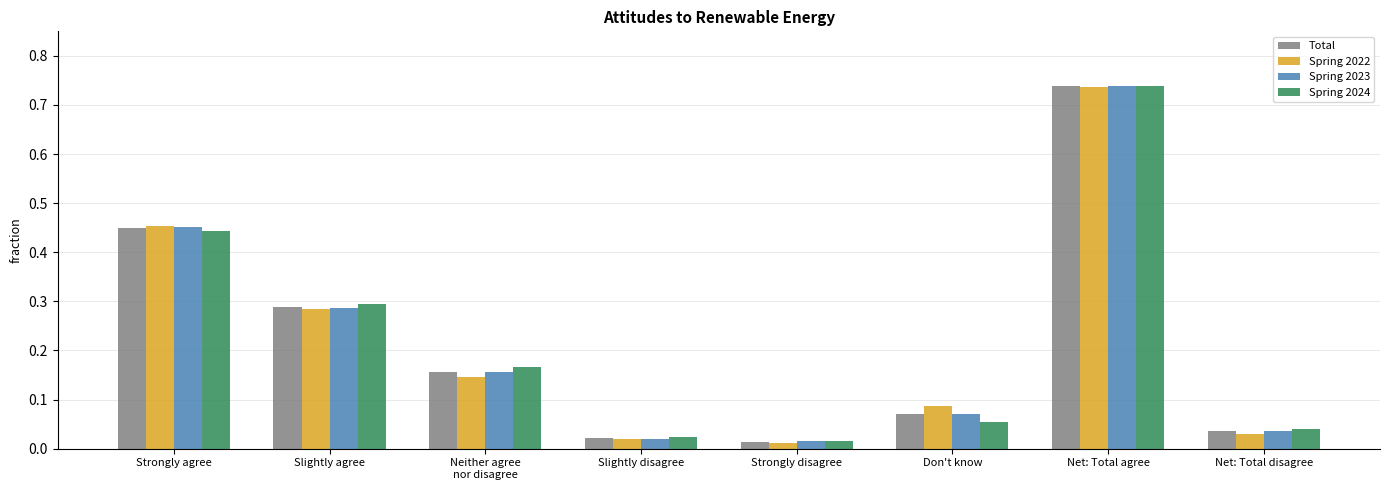

What is the sum of all Spring 2022 values?

1.8